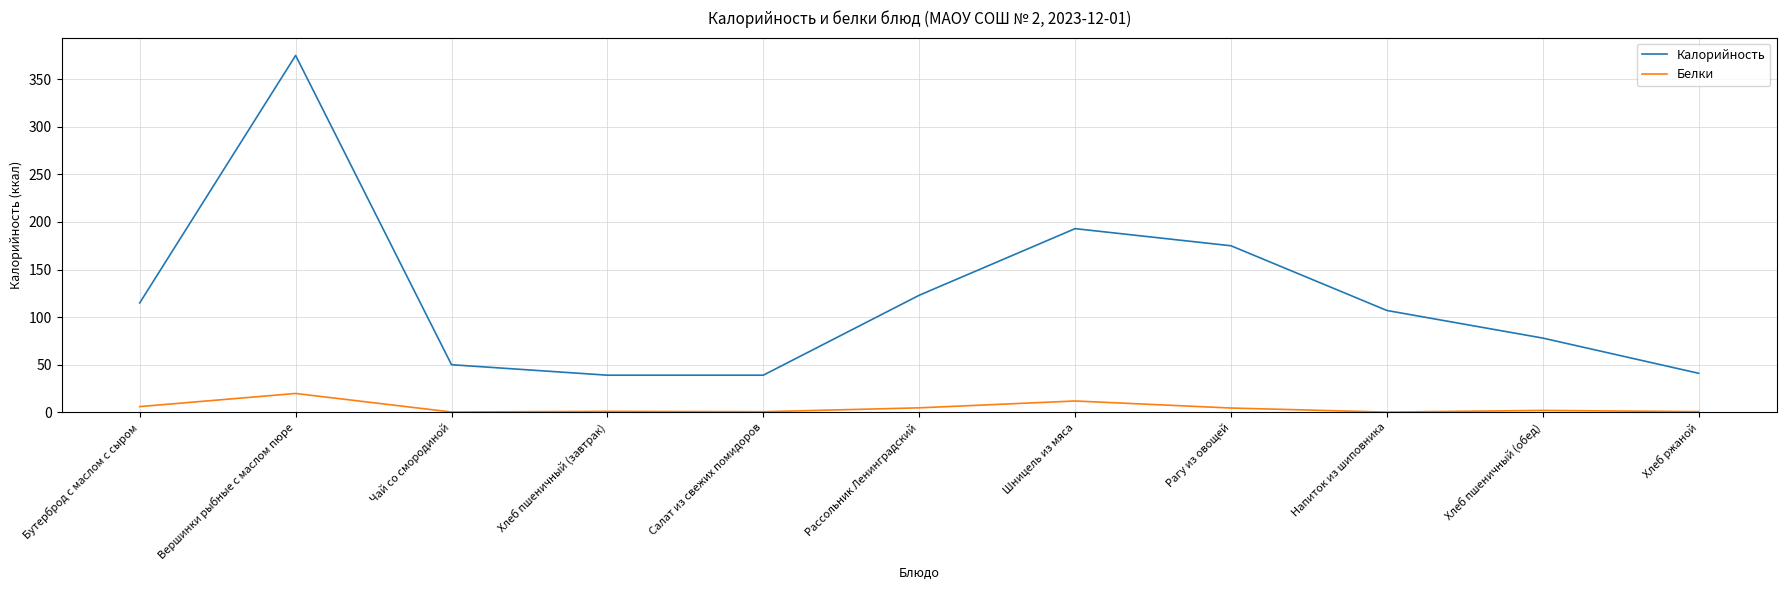

How many series are shown in this chart?

2